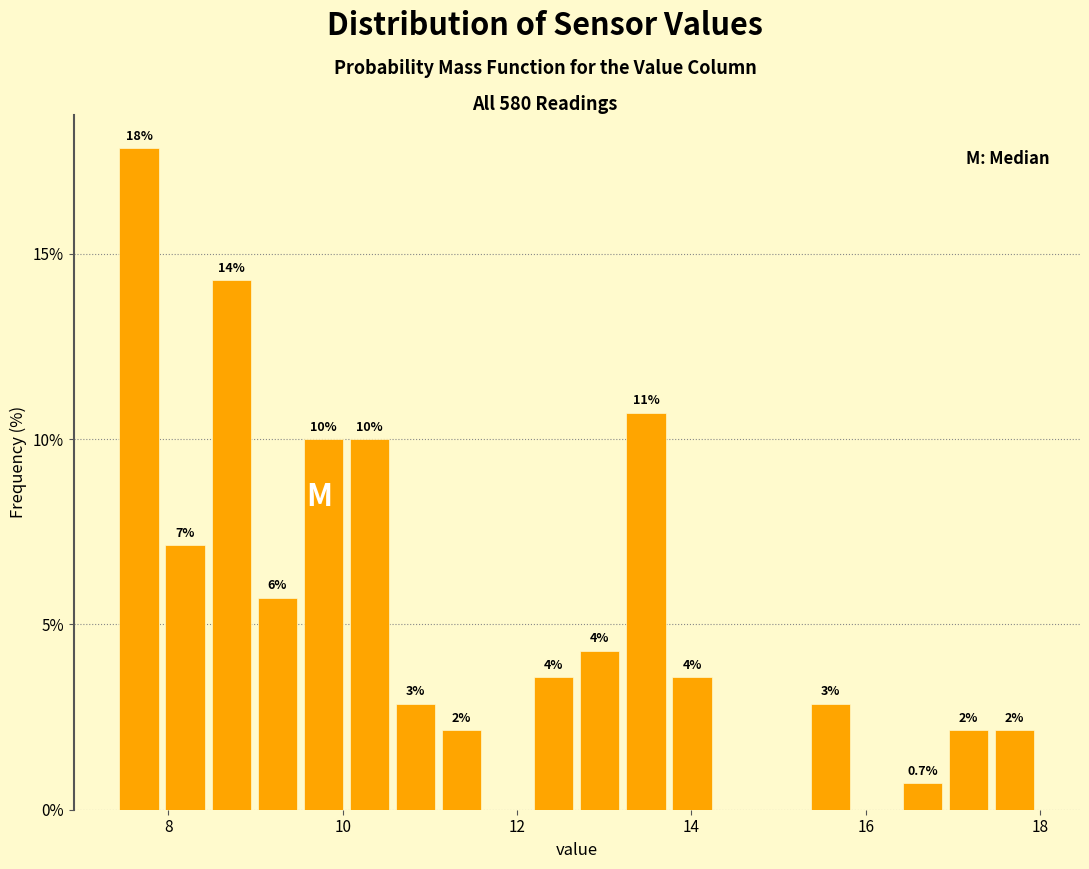

Read against the x-axis, roughly where is the centre of the tallest bar?

7.6